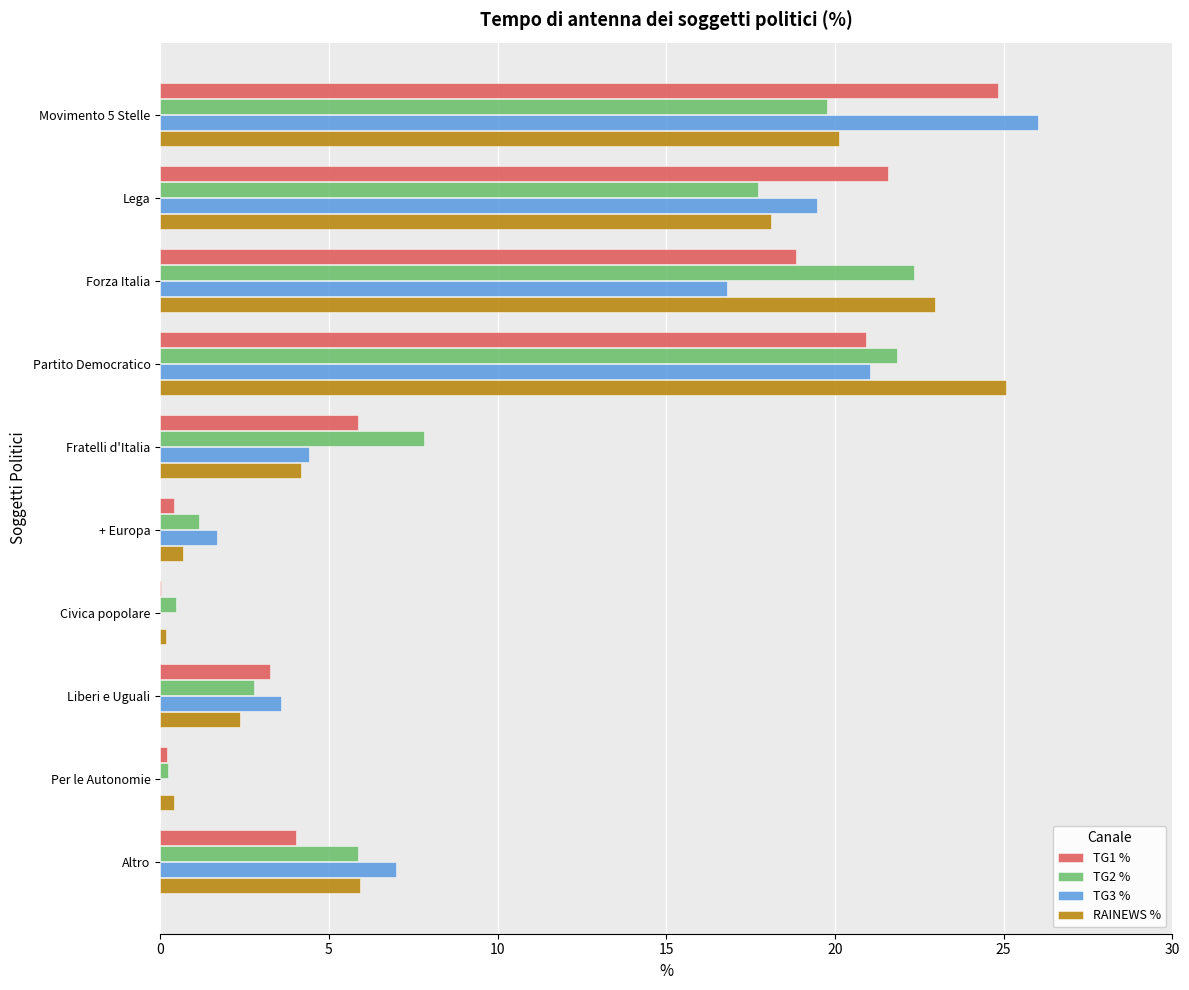

What is the sum of all TG3 % values?

100.0